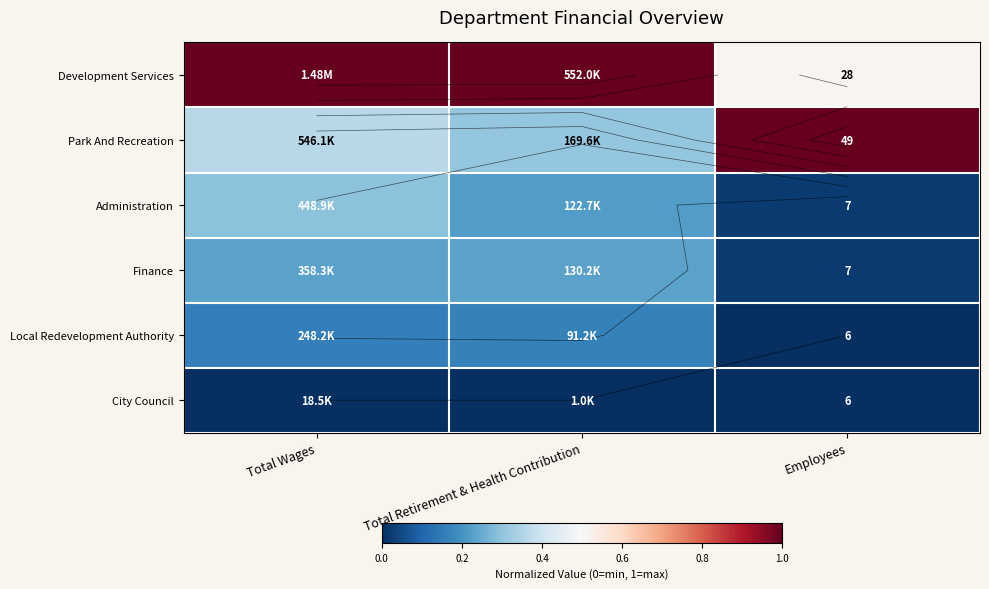

Rank the series by their maximum value, from lowest to highest.

City Council, Local Redevelopment Authority, Finance, Administration, Development Services, Park And Recreation